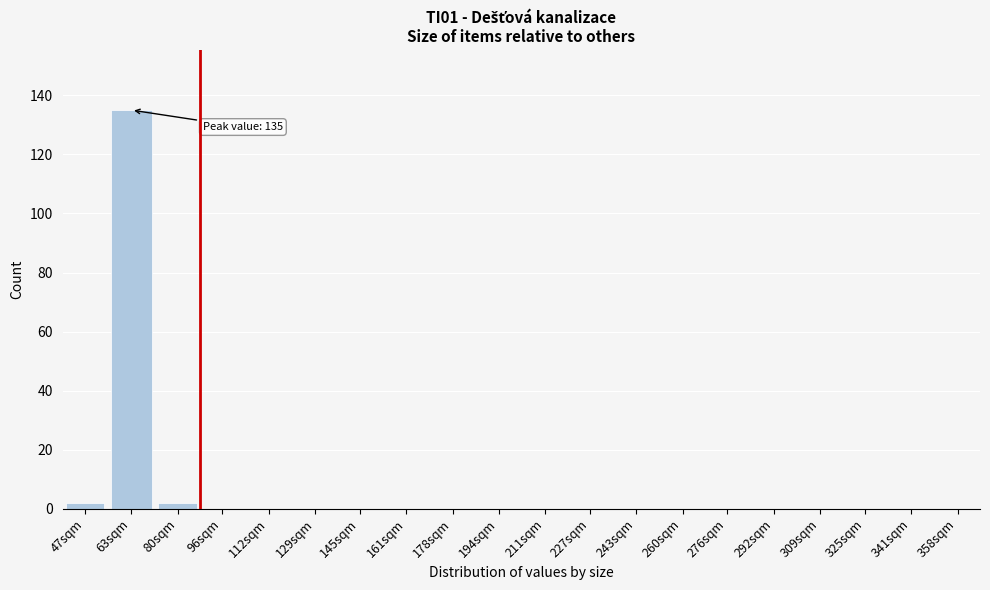

Reading right to left, extract all data points from this chart.

358sqm=0	341sqm=0	325sqm=0	309sqm=0	292sqm=0	276sqm=0	260sqm=0	243sqm=0	227sqm=0	211sqm=0	194sqm=0	178sqm=0	161sqm=0	145sqm=0	129sqm=0	112sqm=0	96sqm=0	80sqm=2	63sqm=135	47sqm=2